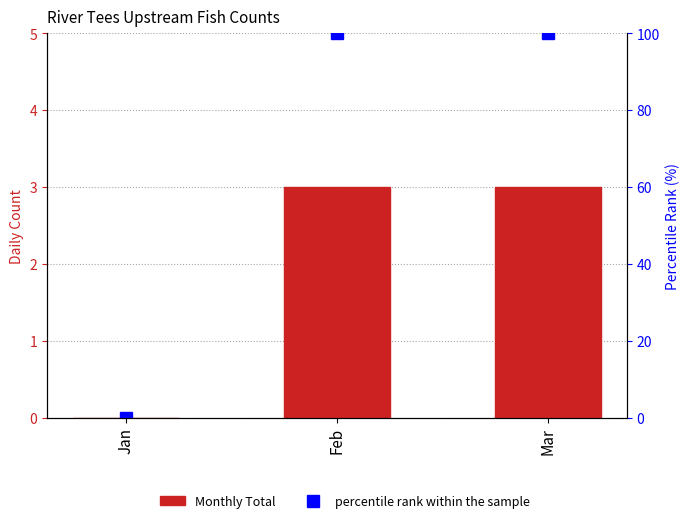

At which category is the sum across all series the highest?

Feb